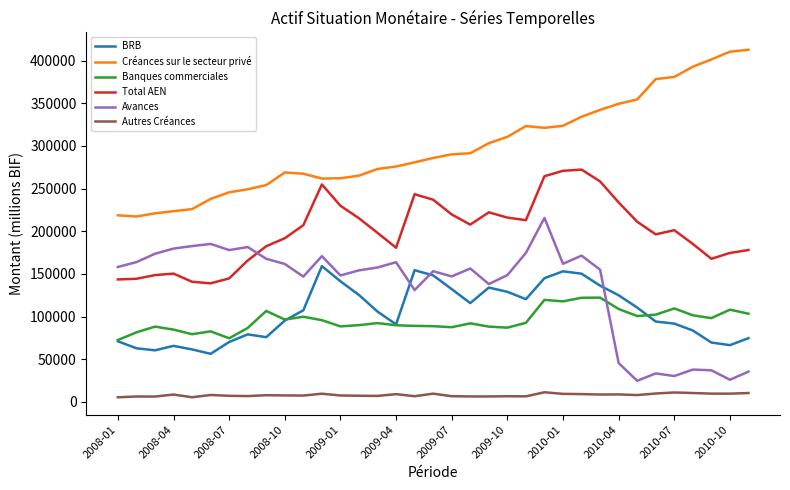

What is the minimum value for Créances sur le secteur privé?

217278.0